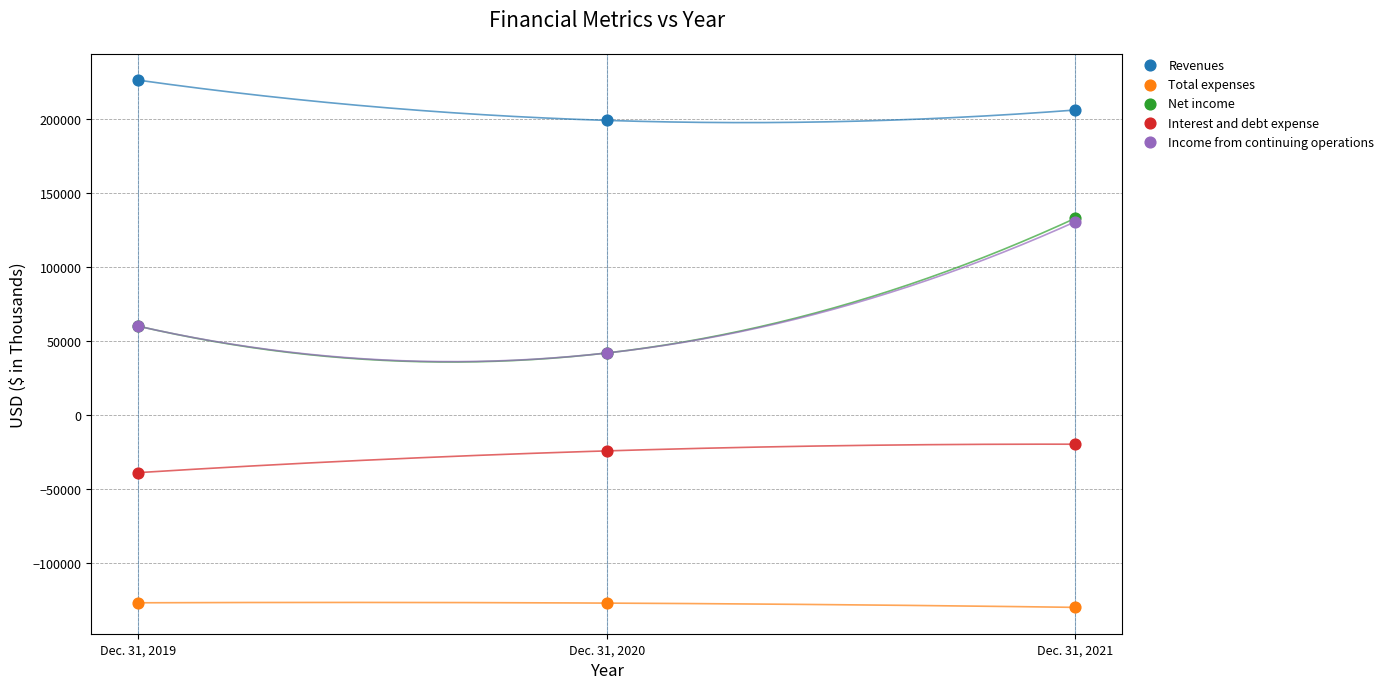

What are all the series names shown in the legend?

Revenues, Total expenses, Net income, Interest and debt expense, Income from continuing operations